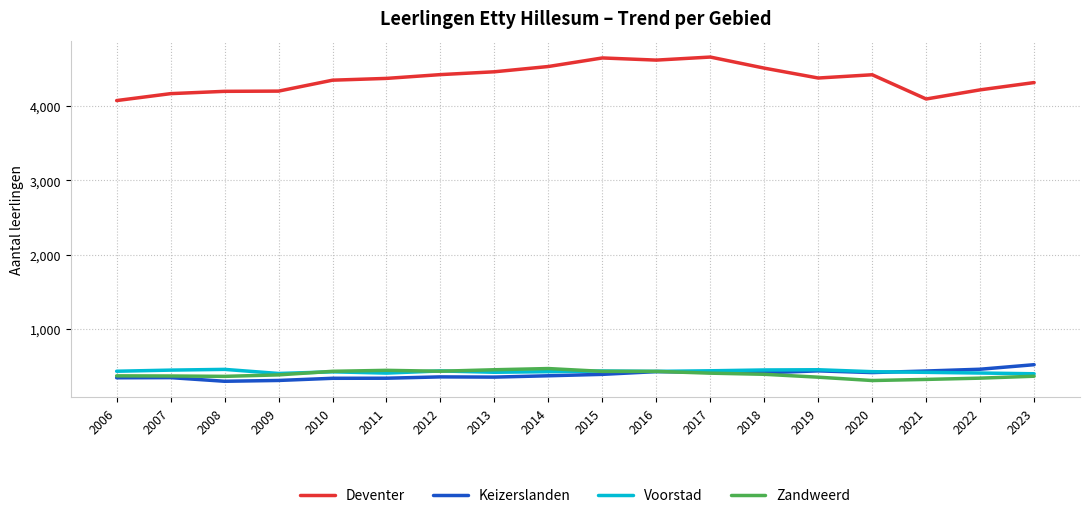

What are all the series names shown in the legend?

Deventer, Keizerslanden, Voorstad, Zandweerd